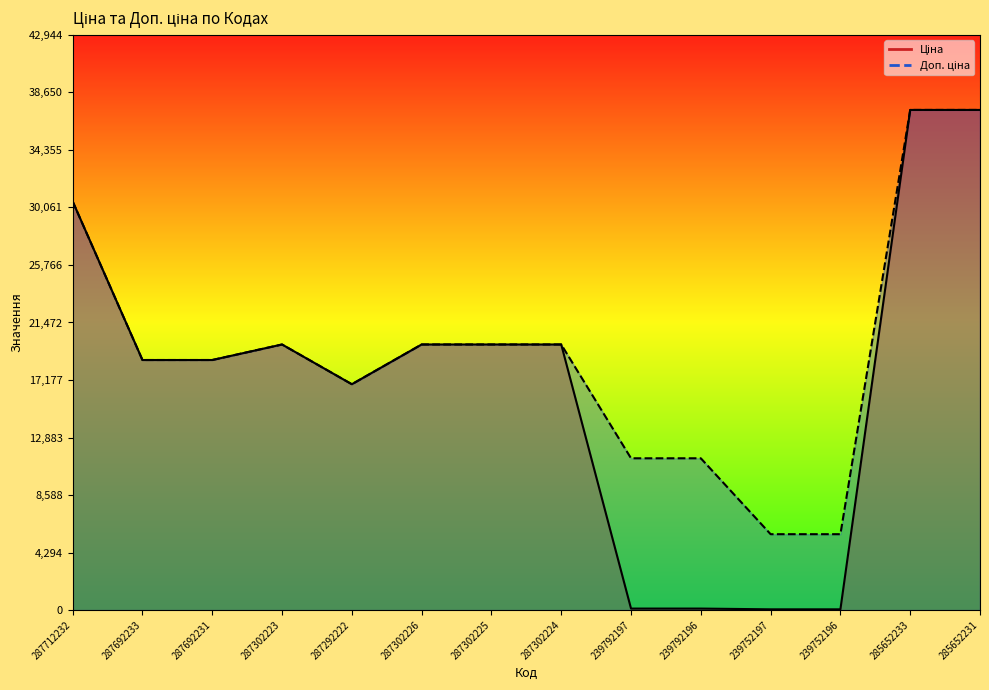

At which label is Доп. ціна closest to 21505?

287302223